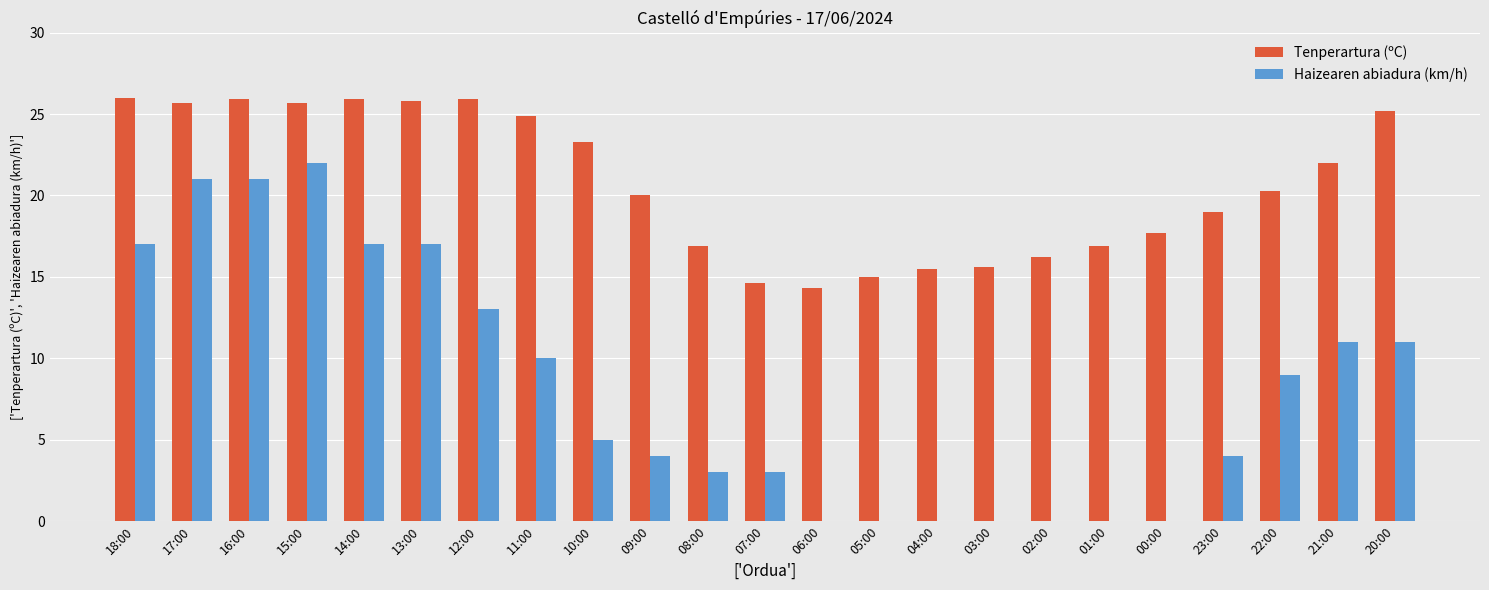

At which category is the sum across all series the highest?

15:00